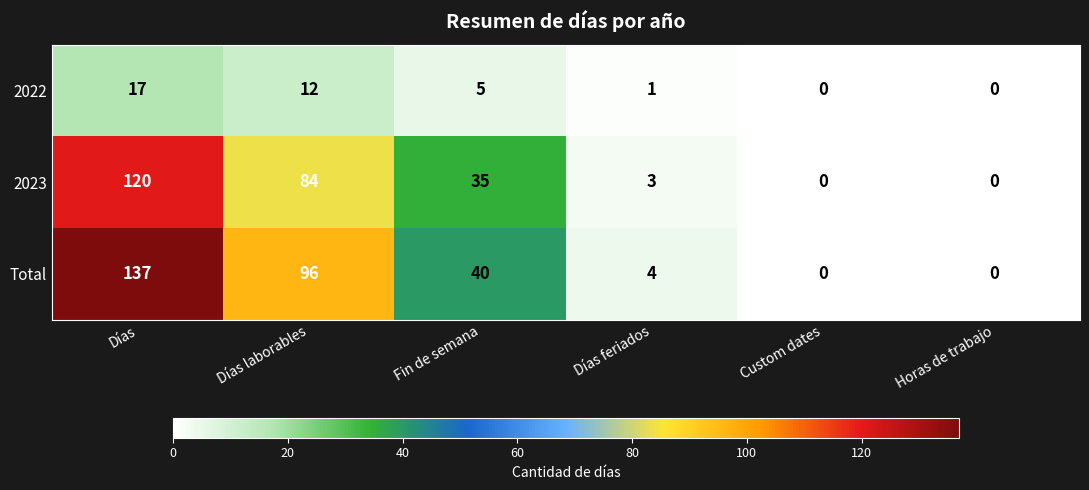

What is the greatest value displayed?

137